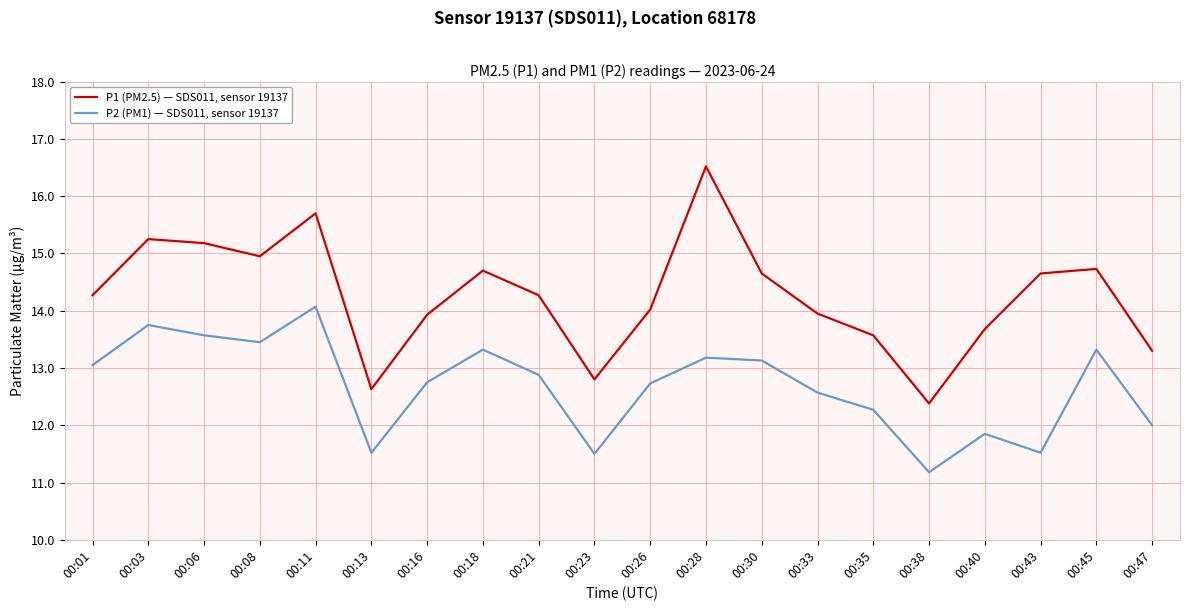

What is the sum of all P2 (PM1) — SDS011, sensor 19137 values?

253.6